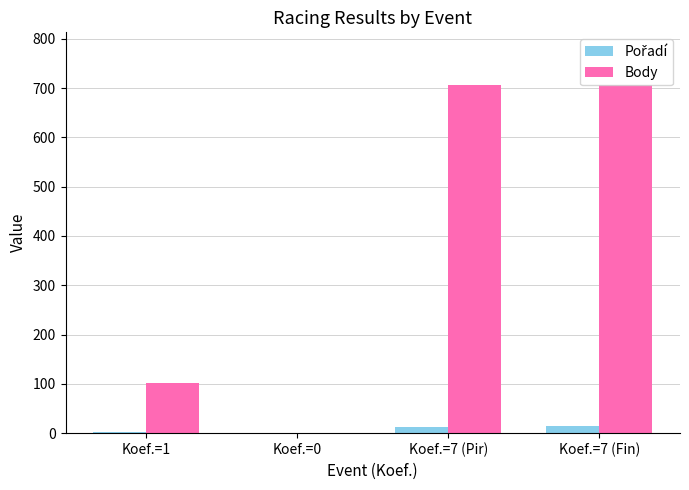

What is the sum of all Body values?

1515